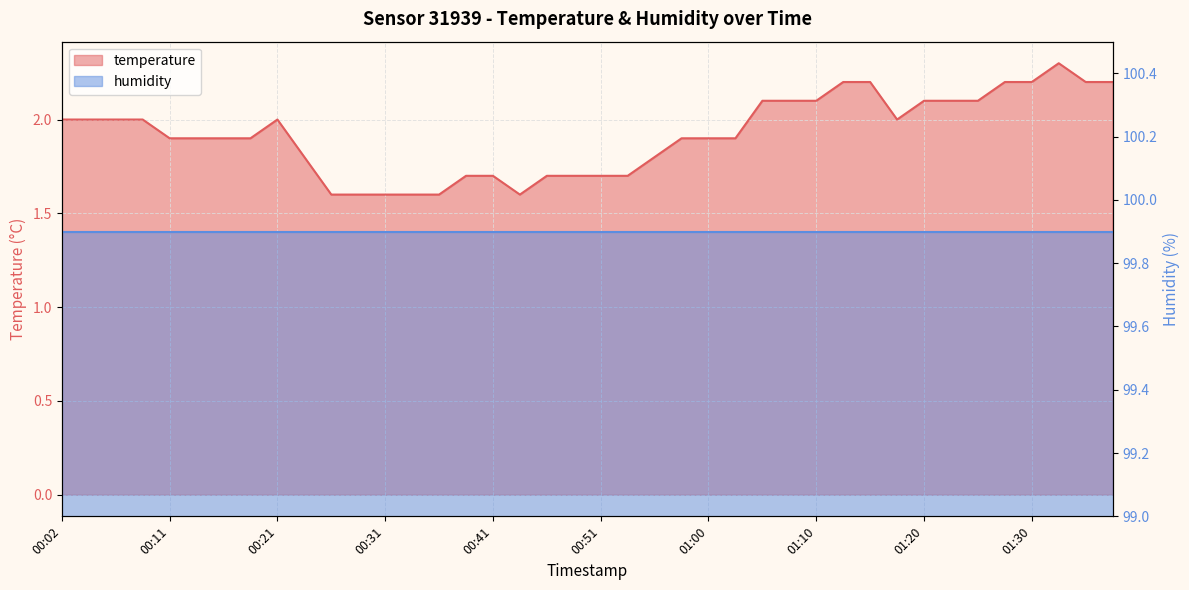

What is the label of the 2nd point from the right?

01:35